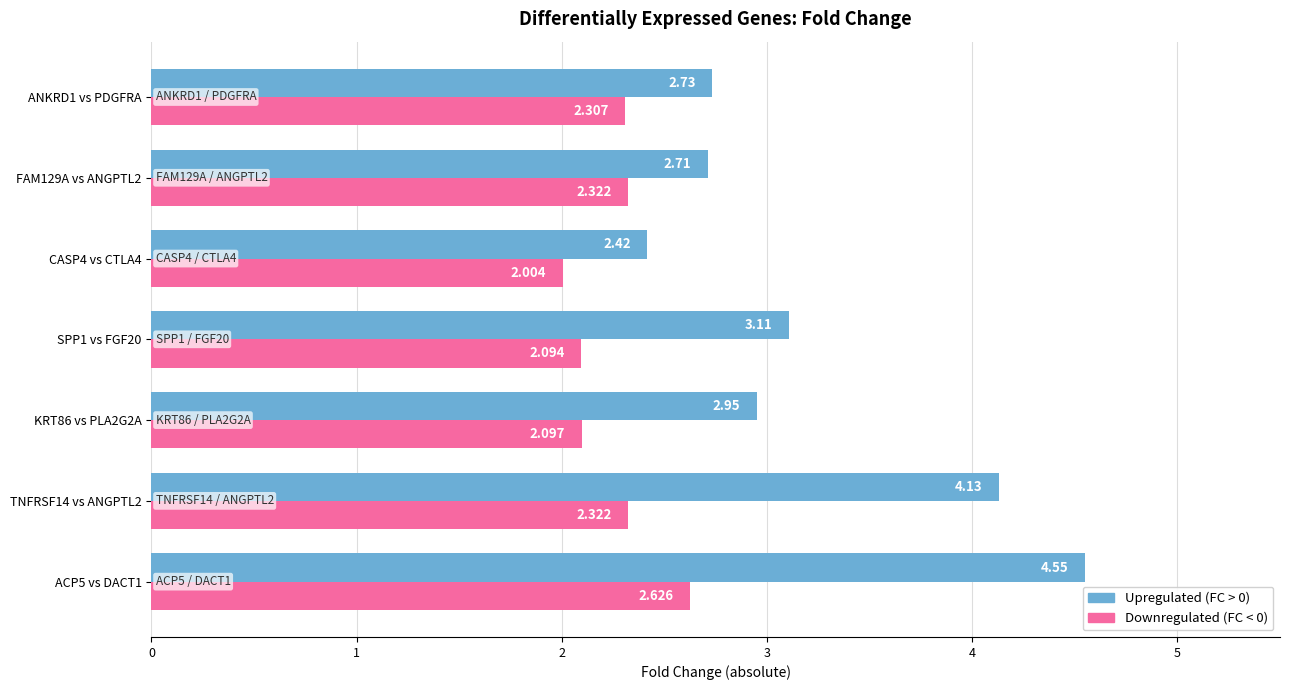

How many distinct data groups are displayed?

2